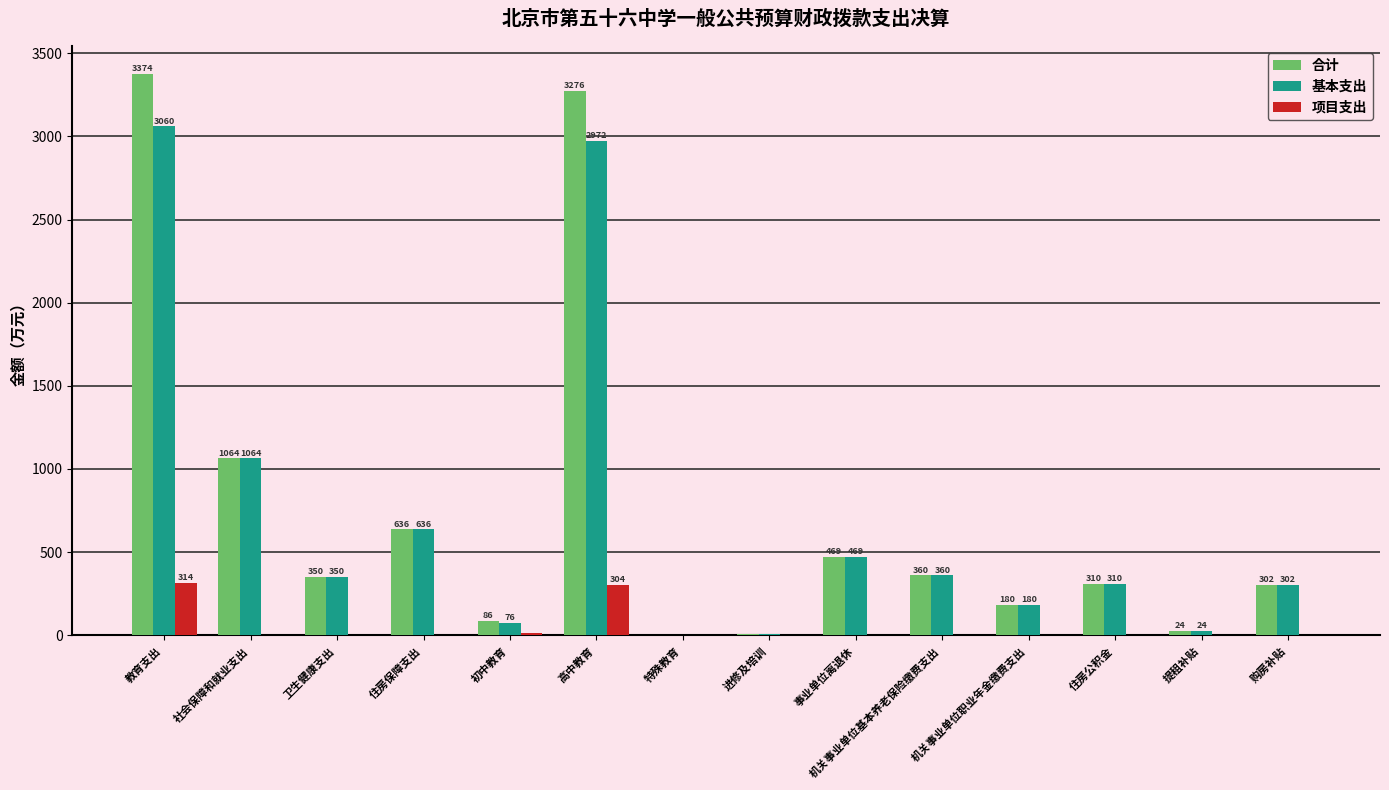

Where is 项目支出 nearest to the value 157?

初中教育